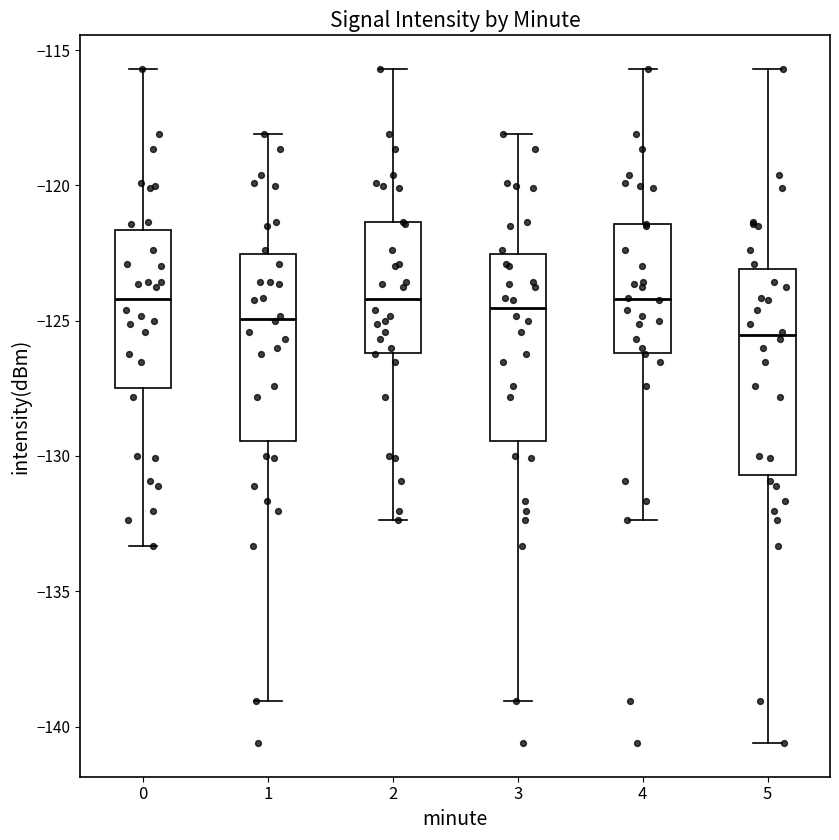

Which box has the lowest median line?

5